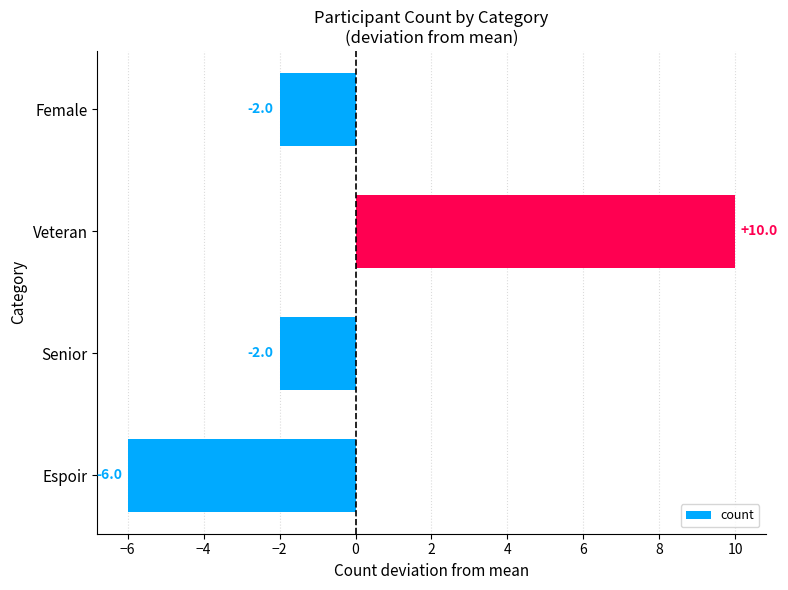

How many data points does each series have?

4